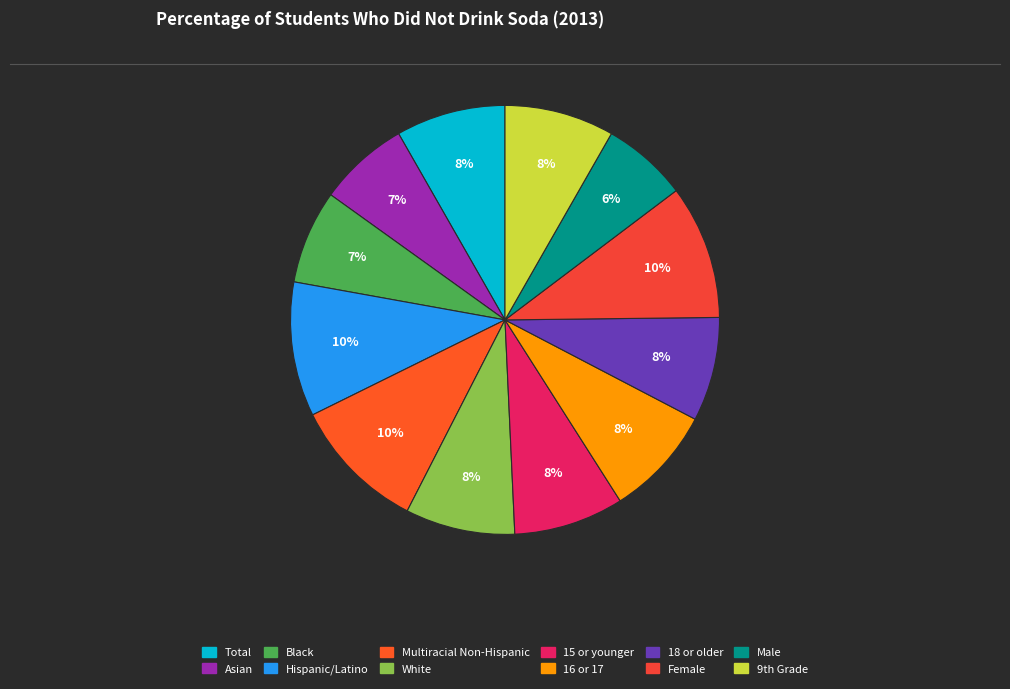

Which slice is the smallest?

Male